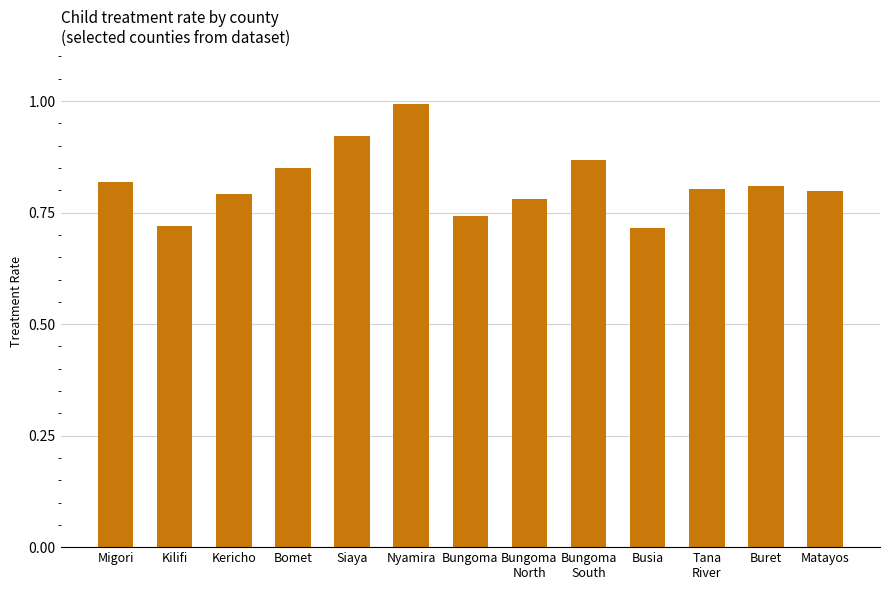

Between Migori and Kilifi, which is larger?

Migori